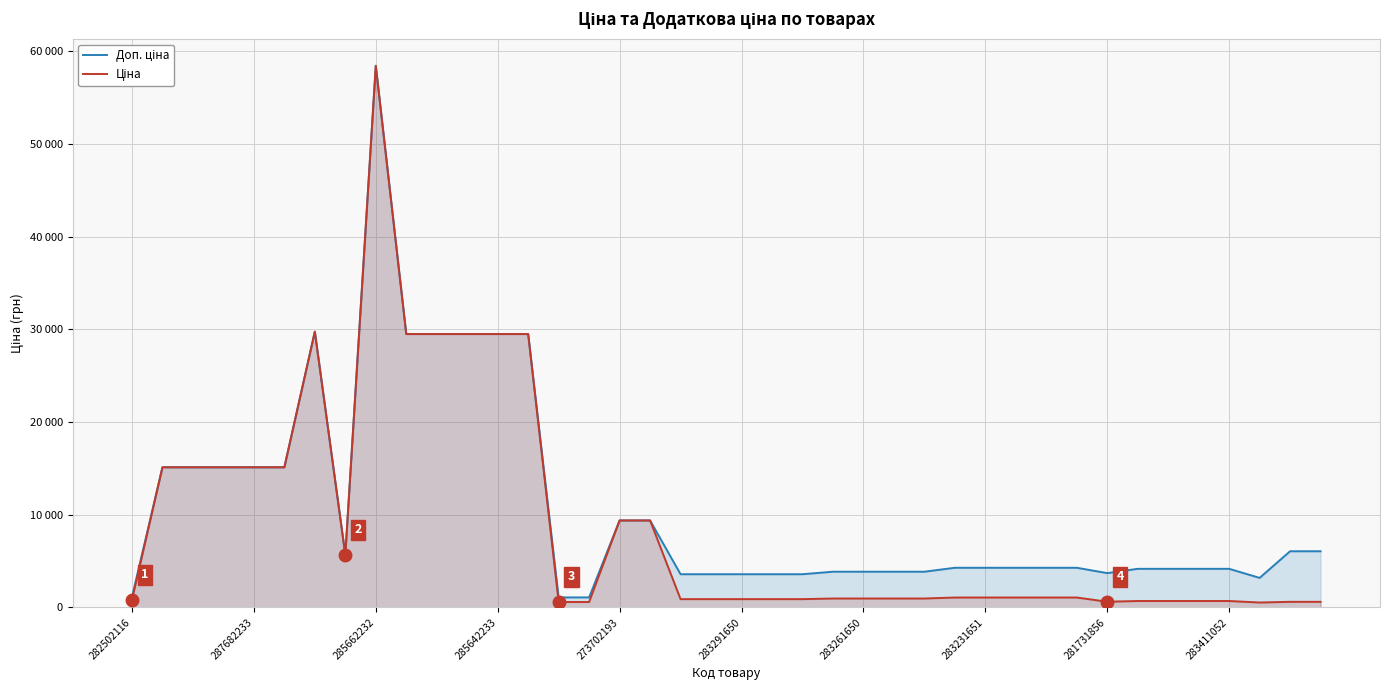

What is the sum of all Ціна values?

356491.2